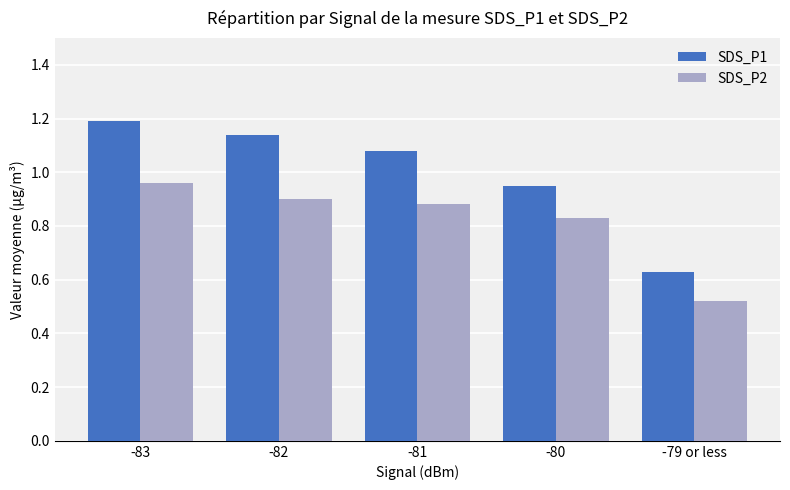

Which series has the largest total across all categories?

SDS_P1